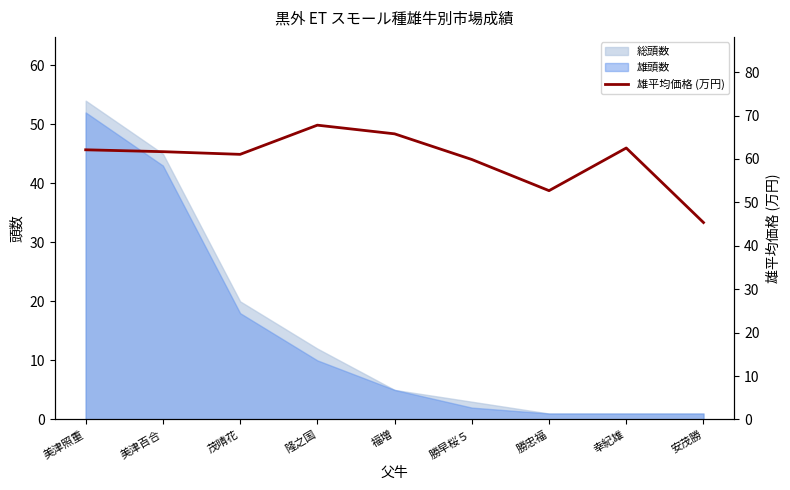

Approximately how many times larger is the value at 安茂勝 compared to 美津照重?

0.7